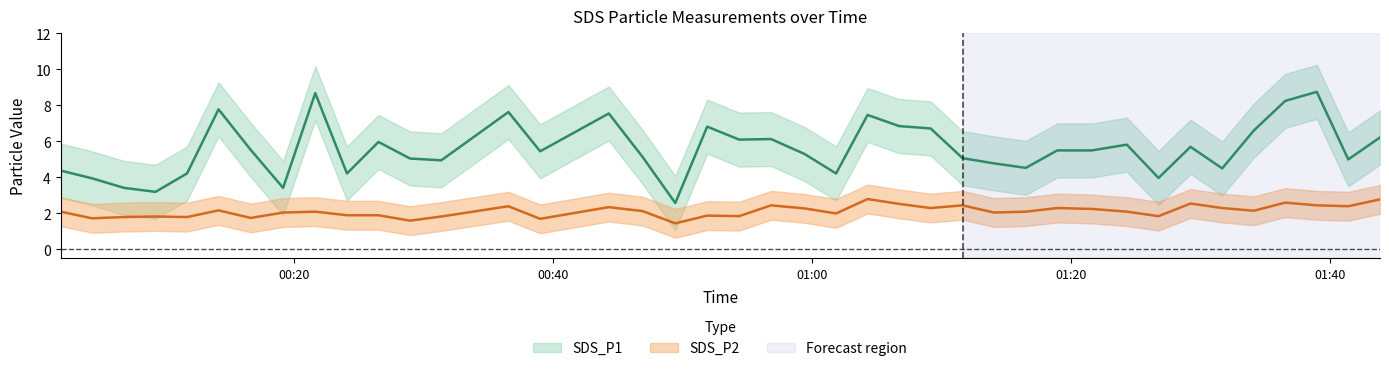

At which category does SDS_P2 reach its first local peak?

2022/05/23 00:09:20